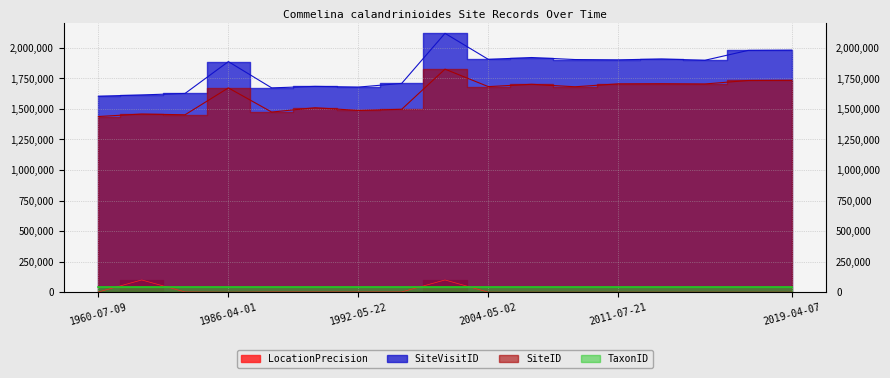

In SiteID, how many points are lower than both neighbors (excluding endpoints)?

5